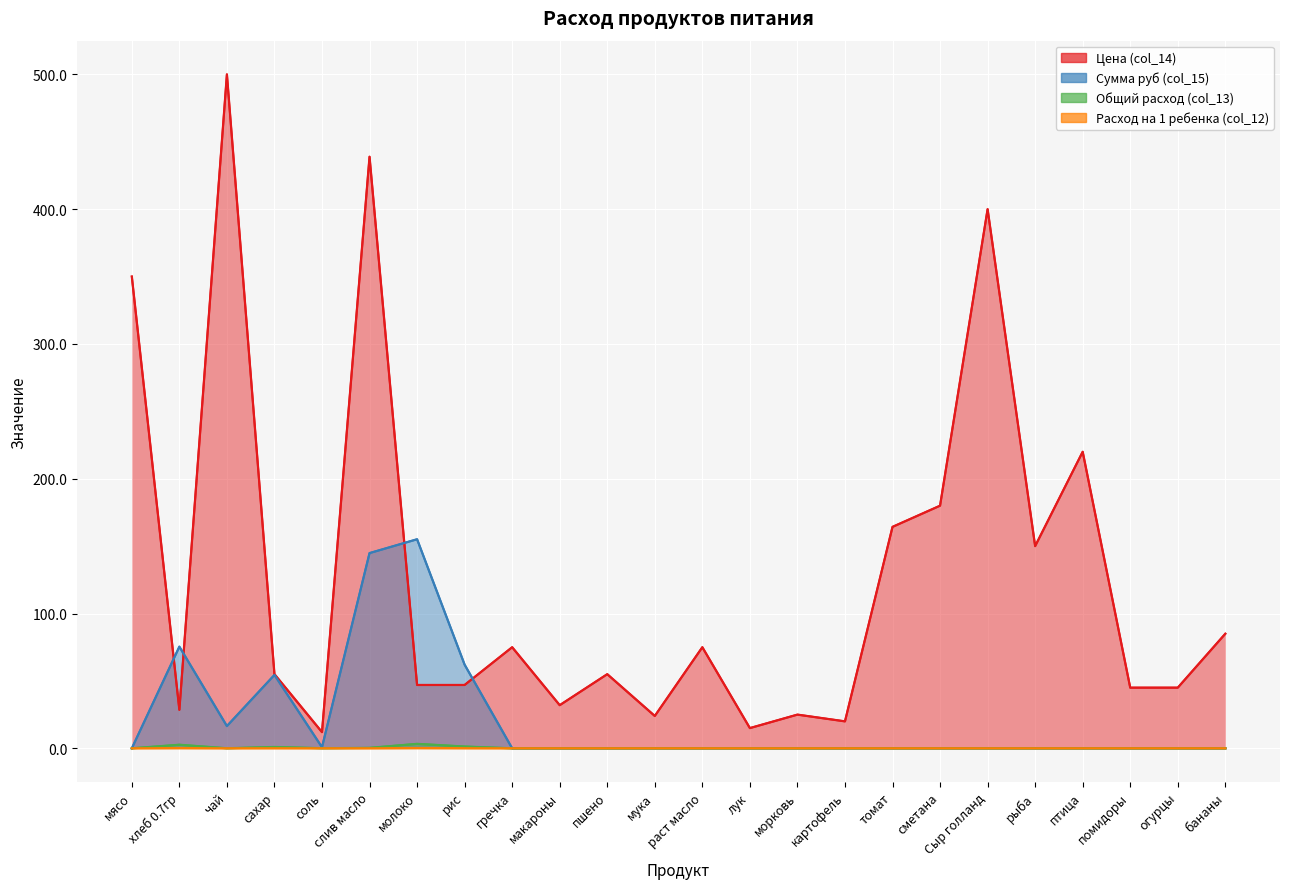

What is the maximum value shown in the chart?

500.0